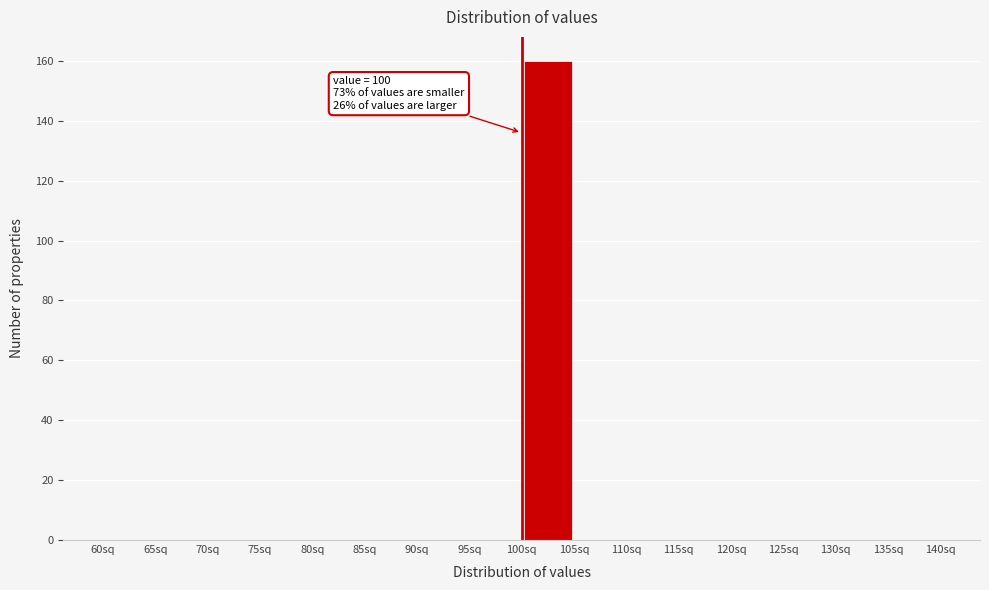

Which range on the x-axis has the tallest bar?

100 to 105